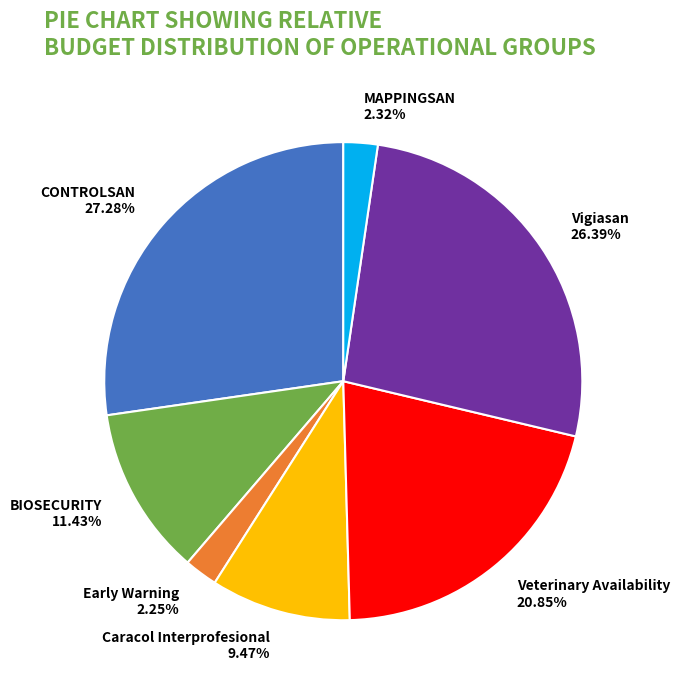

Approximately how many times larger is the value at BIOSECURITY compared to CONTROLSAN?

0.4